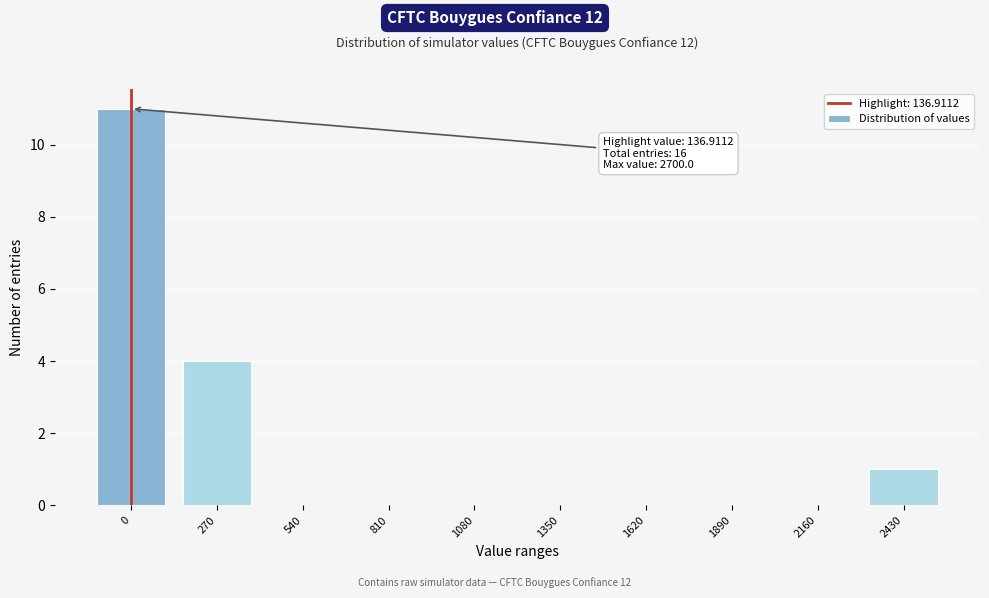

Reading left to right, transcribe all the data shown in this chart.

0=11	270=4	540=0	810=0	1080=0	1350=0	1620=0	1890=0	2160=0	2430=1